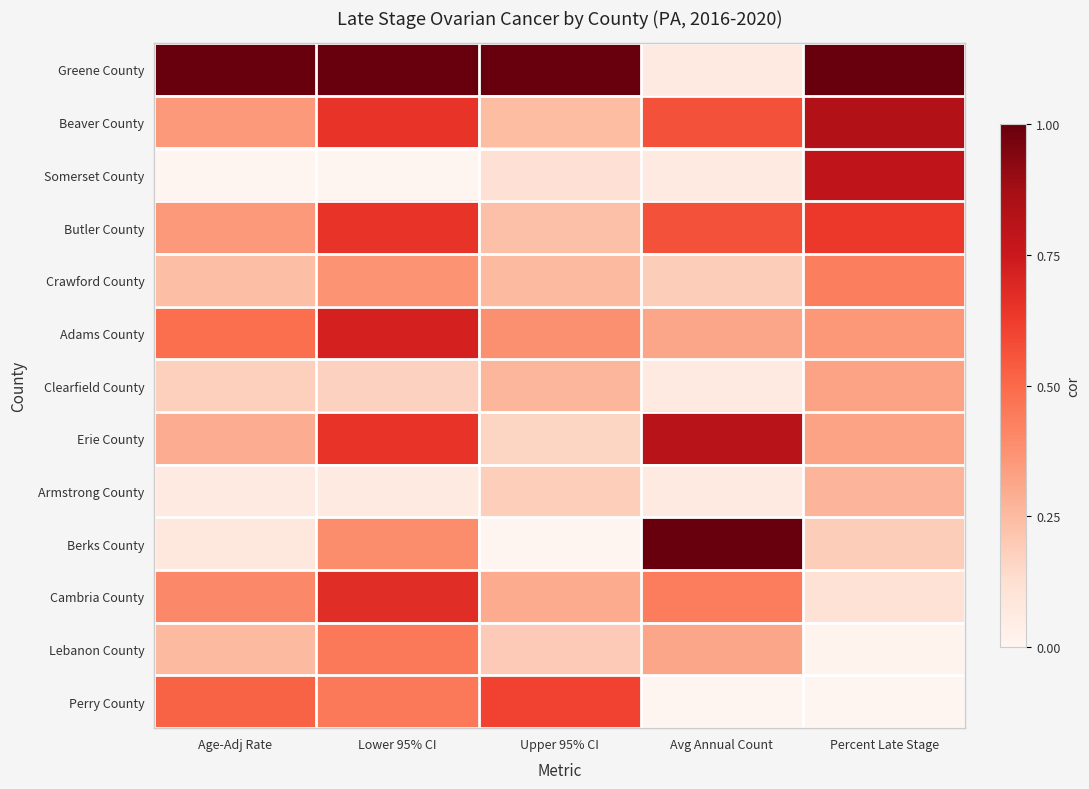

What is the difference between the highest and lowest values at Lower 95% CI?

1.0